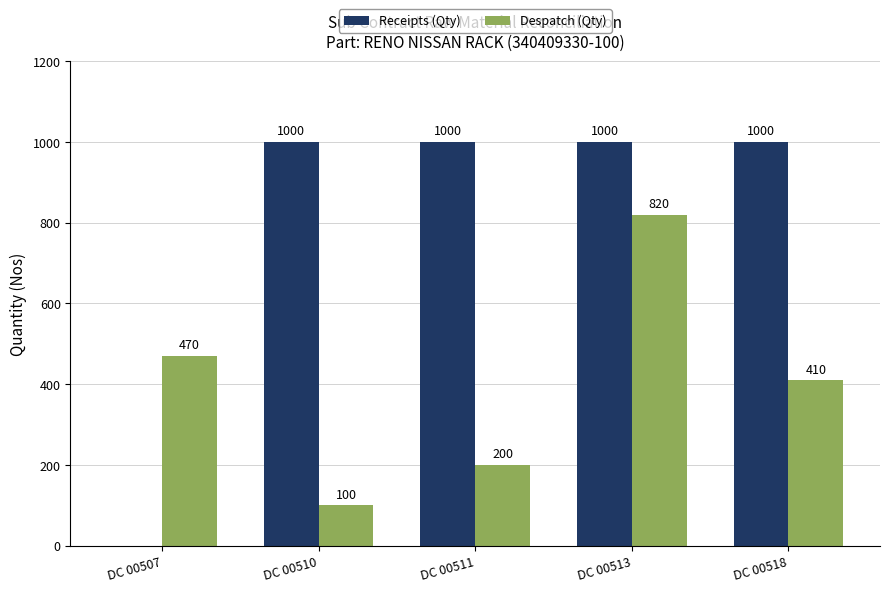

Reading left to right, extract all data points from this chart.

Receipts (Qty): DC 00507=0	DC 00510=1000	DC 00511=1000	DC 00513=1000	DC 00518=1000
Despatch (Qty): DC 00507=470	DC 00510=100	DC 00511=200	DC 00513=820	DC 00518=410